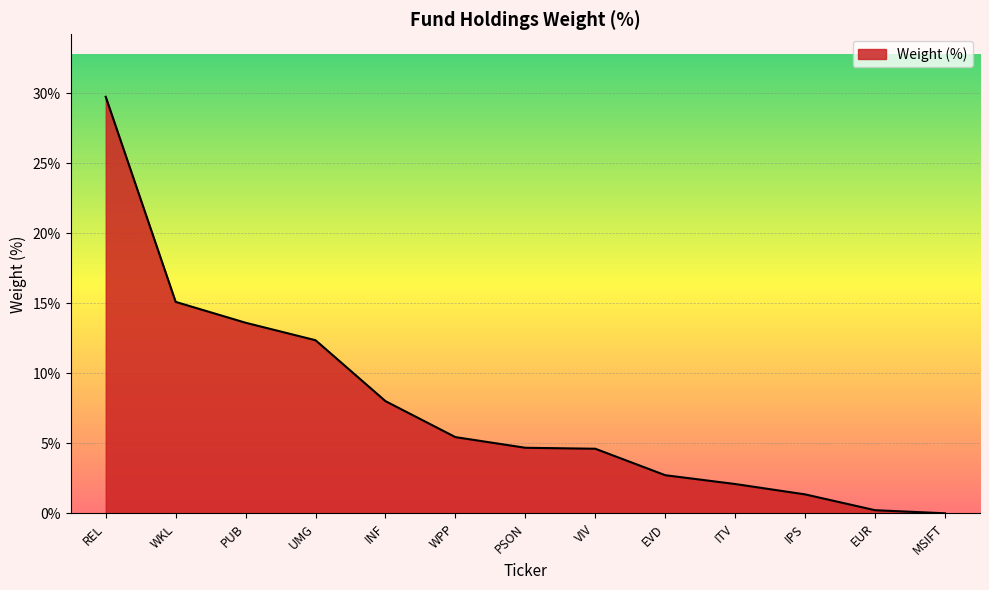

What is the greatest value displayed?

29.8